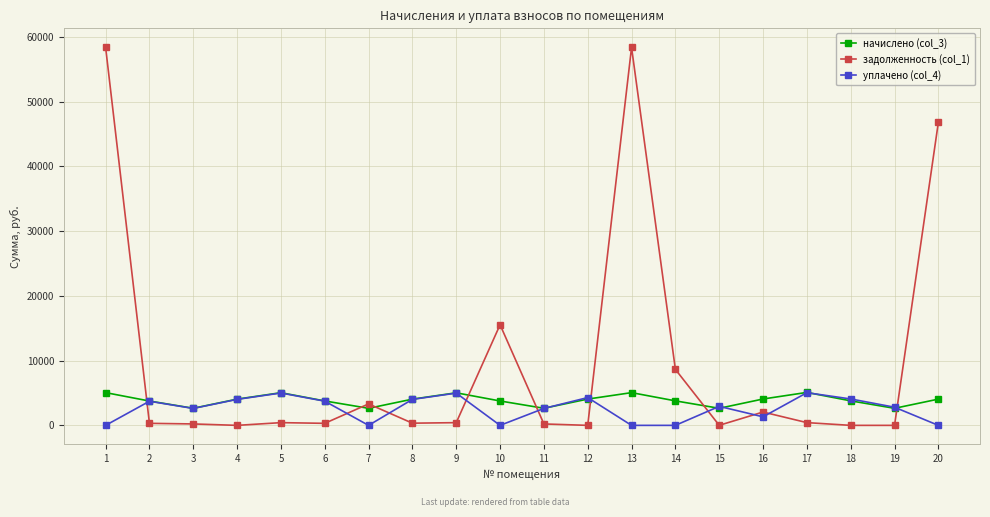

What are all the series names shown in the legend?

начислено (col_3), задолженность (col_1), уплачено (col_4)